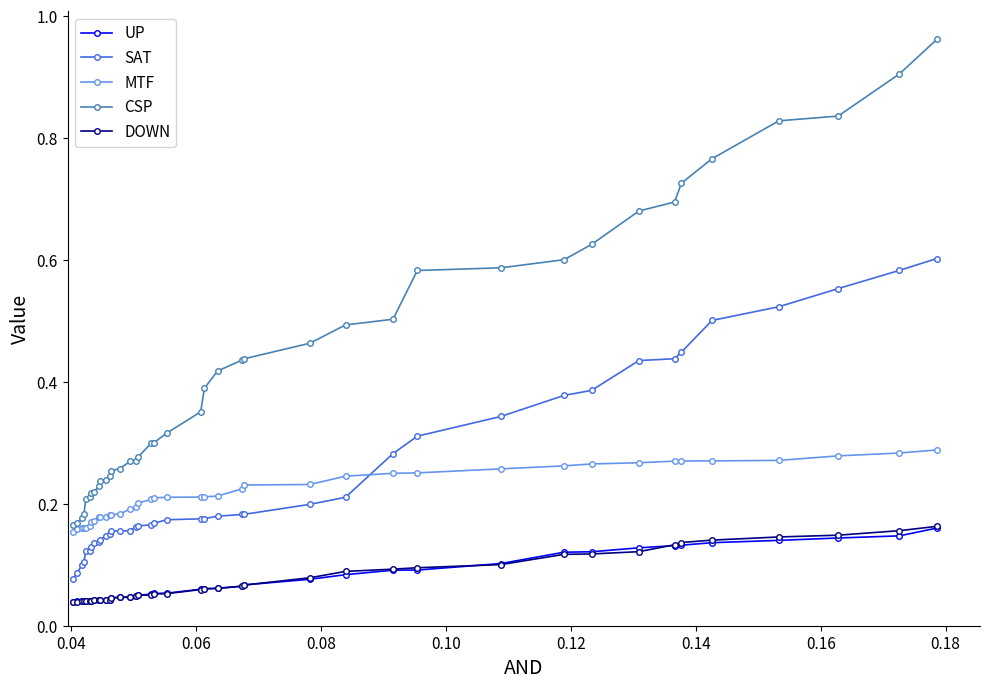

Which series has the widest spread of values?

CSP